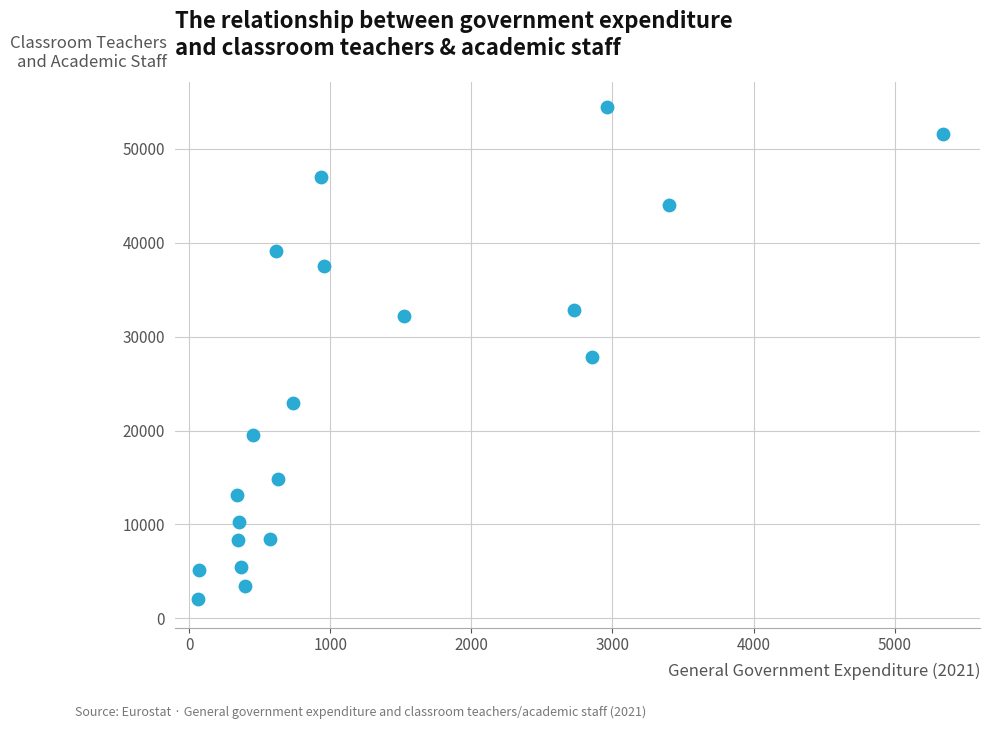

How many data points are displayed?

20